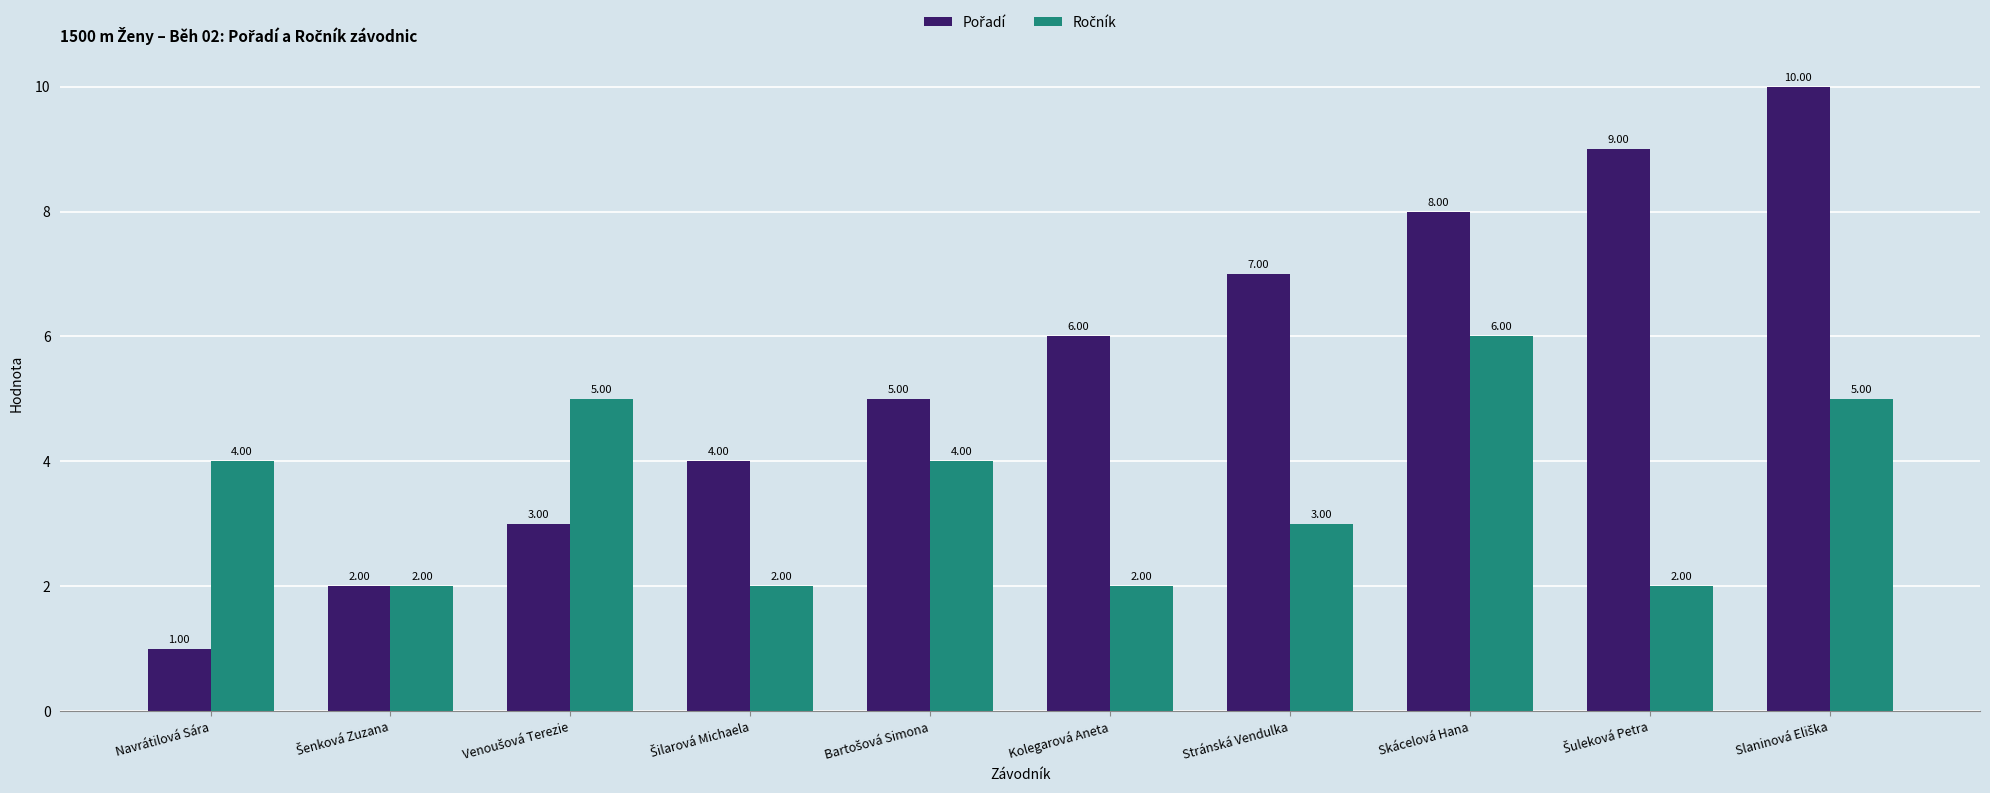

At which category does the chart reach its minimum across all series?

Navrátilová Sára